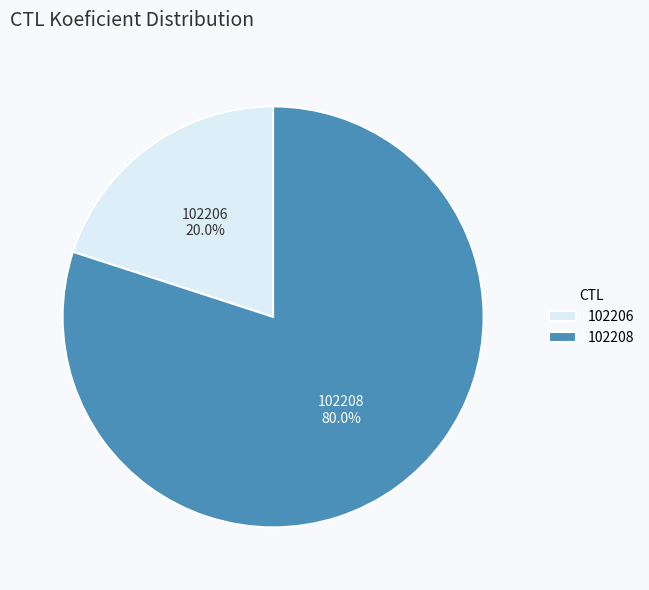

How much of the chart is everything except 102208?

20.0%